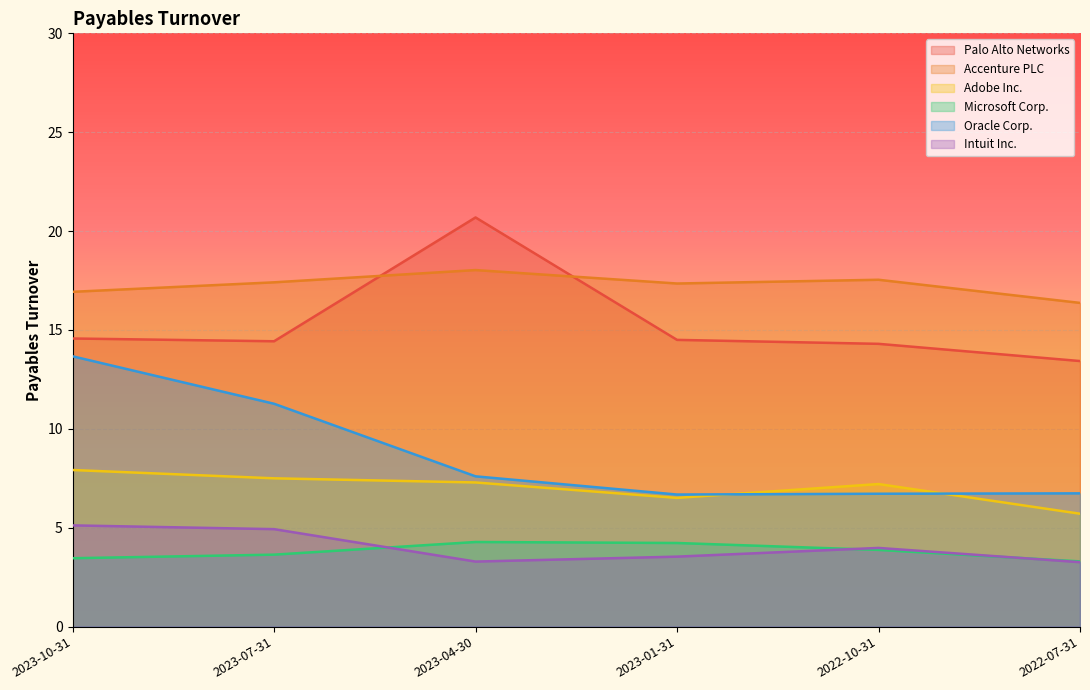

How many values in the Accenture PLC series exceed 17?

4